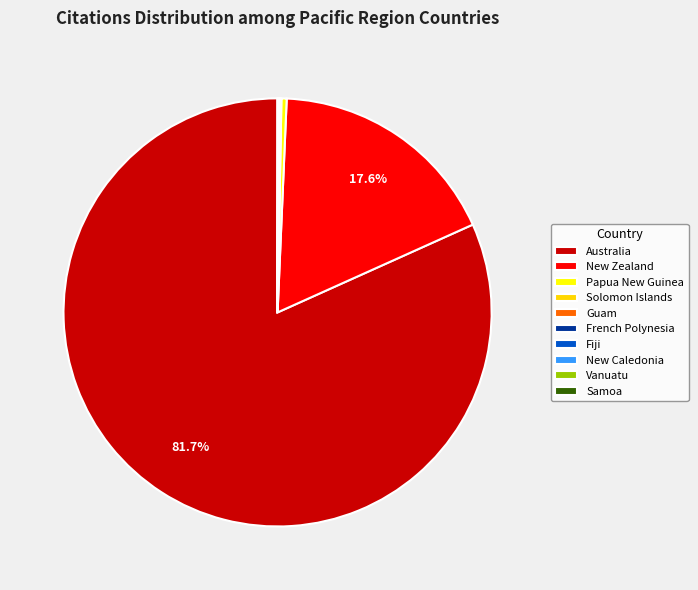

Which slice is the largest?

Australia